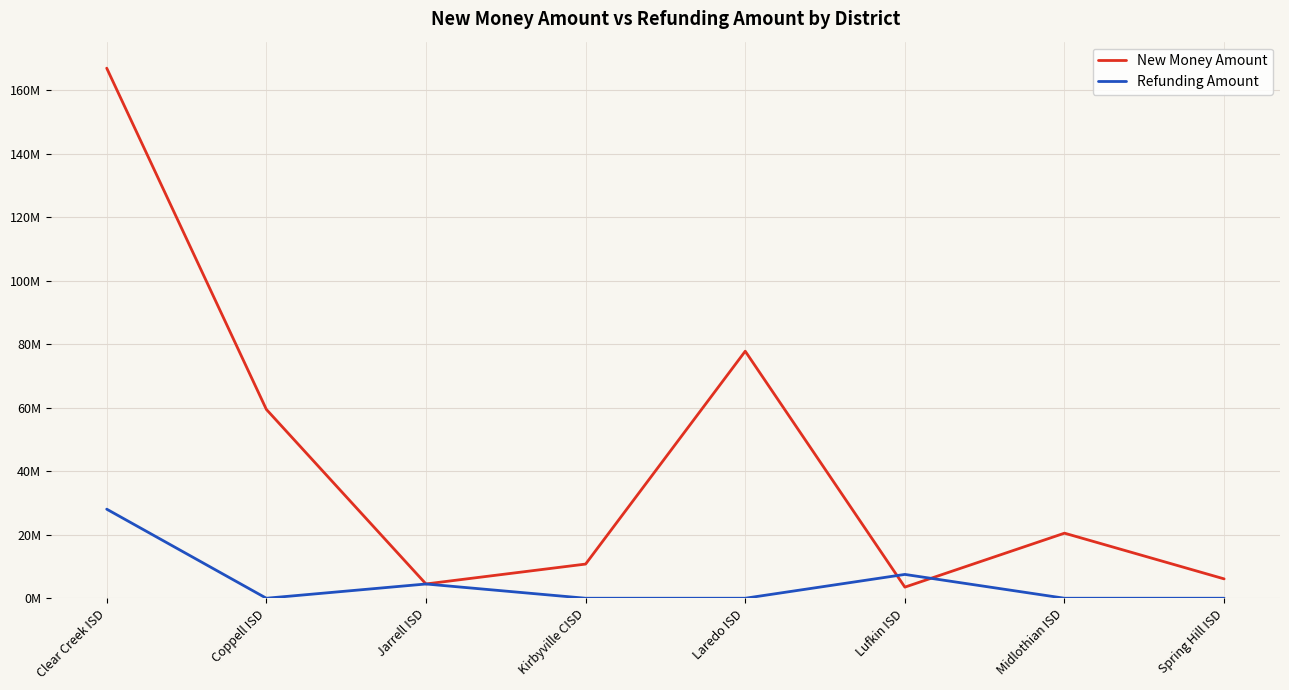

Reading left to right, transcribe all the data shown in this chart.

New Money Amount: Clear Creek ISD=167000000	Coppell ISD=59500000	Jarrell ISD=4500000	Kirbyville CISD=10765000	Laredo ISD=77830000	Lufkin ISD=3500000	Midlothian ISD=20500000	Spring Hill ISD=6100000
Refunding Amount: Clear Creek ISD=28065000	Coppell ISD=0	Jarrell ISD=4490000	Kirbyville CISD=0	Laredo ISD=0	Lufkin ISD=7505000	Midlothian ISD=0	Spring Hill ISD=0